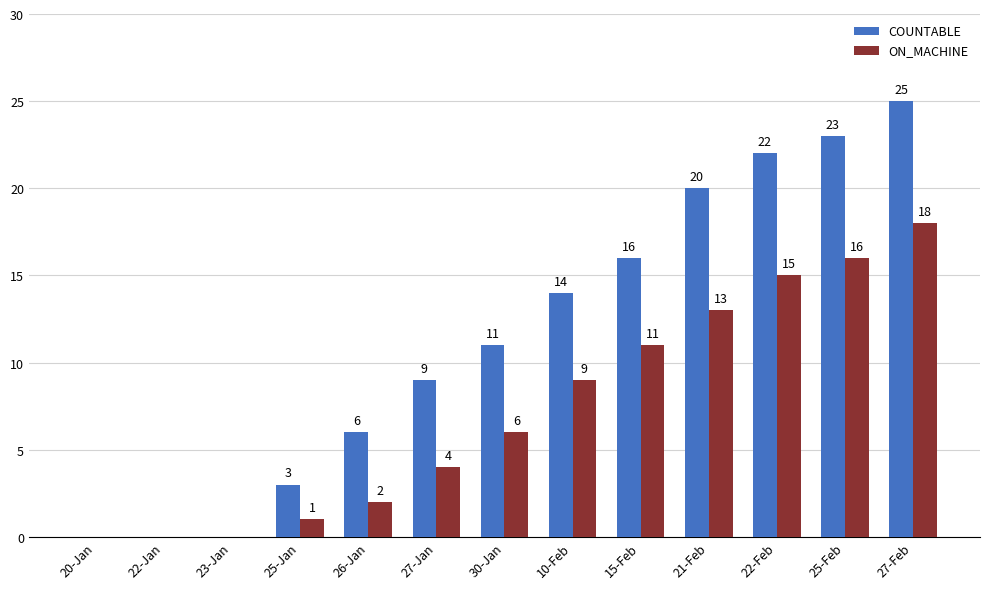

How many distinct data groups are displayed?

2